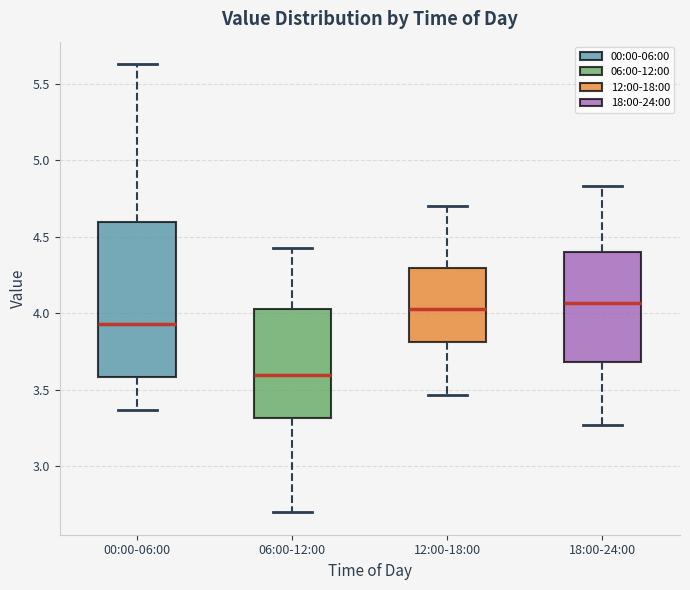

Reading left to right, read every box against the y-axis: the position of its median line, the range the box covers, and the ends of its whiskers. The values are not printed on the chart, so give them approximately, as read against the axis.

00:00-06:00: median 3.95, box 3.60 to 4.60, whiskers 3.35 to 5.65
06:00-12:00: median 3.60, box 3.30 to 4.05, whiskers 2.70 to 4.45
12:00-18:00: median 4.05, box 3.80 to 4.30, whiskers 3.45 to 4.70
18:00-24:00: median 4.05, box 3.70 to 4.40, whiskers 3.25 to 4.85